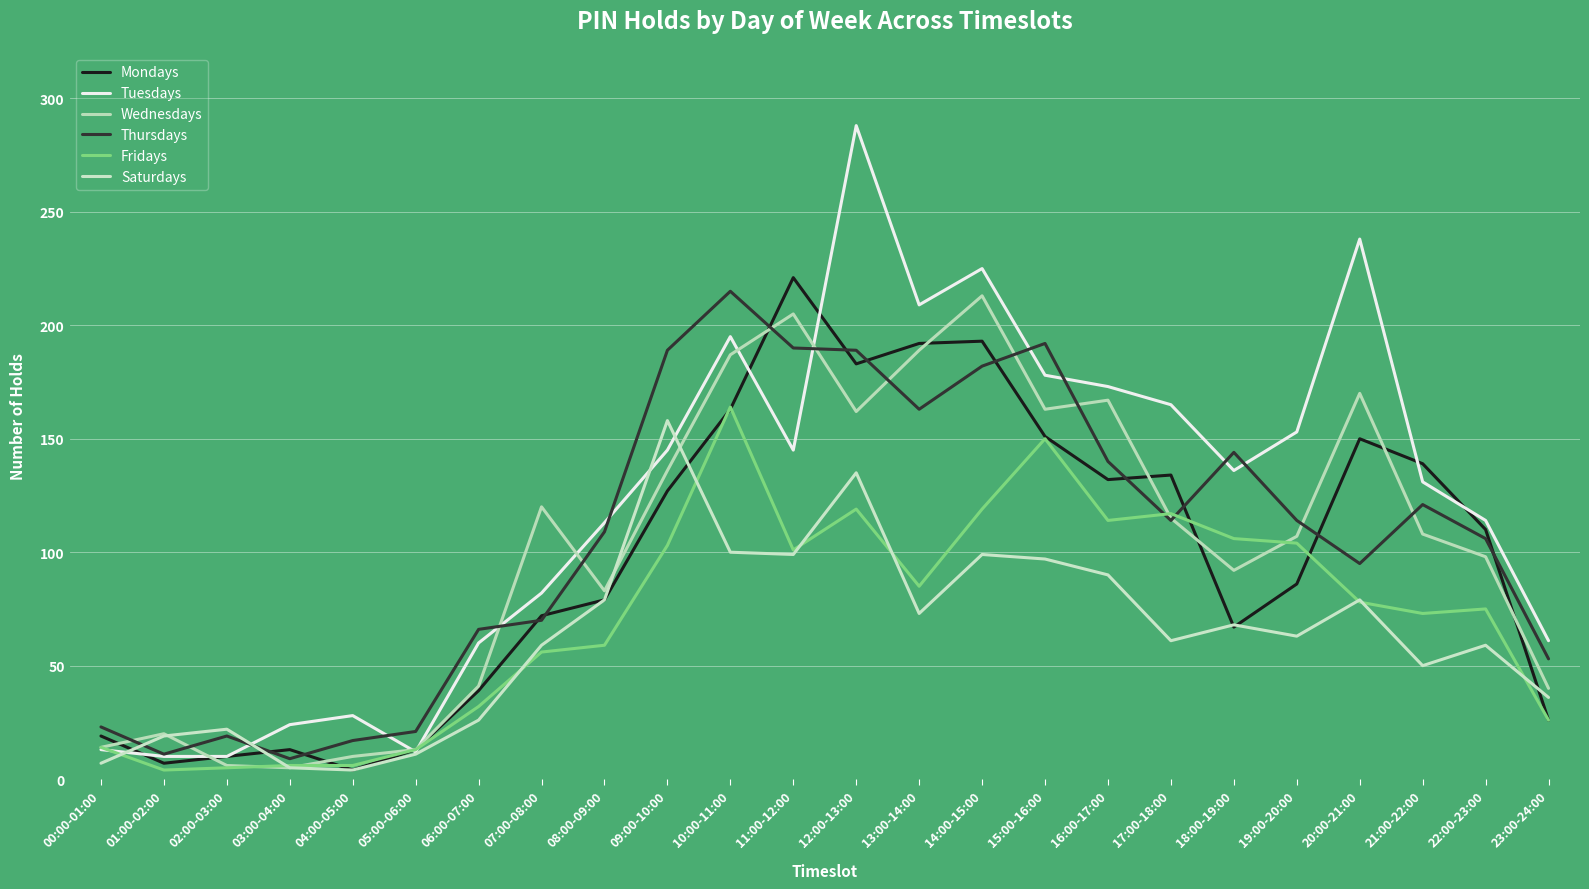

At which category does the chart reach its peak across all series?

12:00-13:00